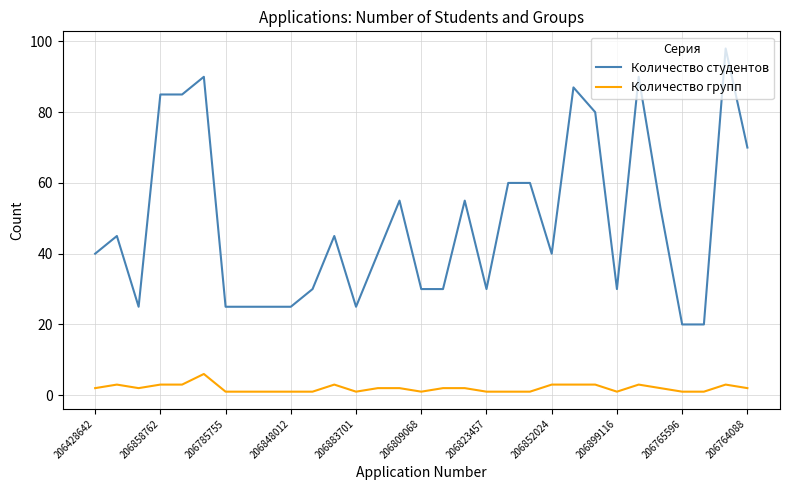

What is the maximum value shown in the chart?

98